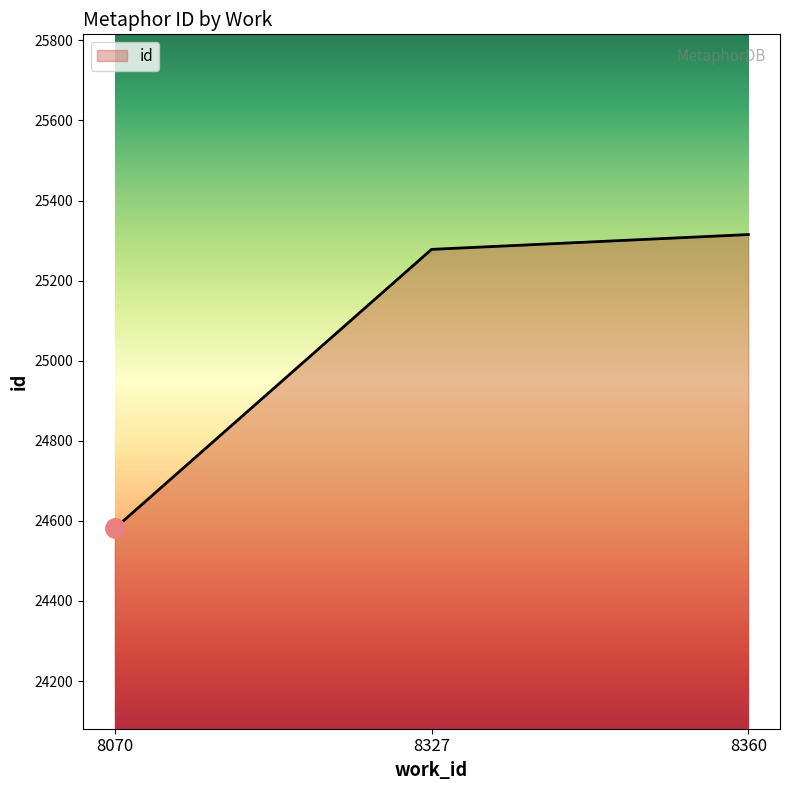

What is the sum of the values at 8327 and 8360?

50593